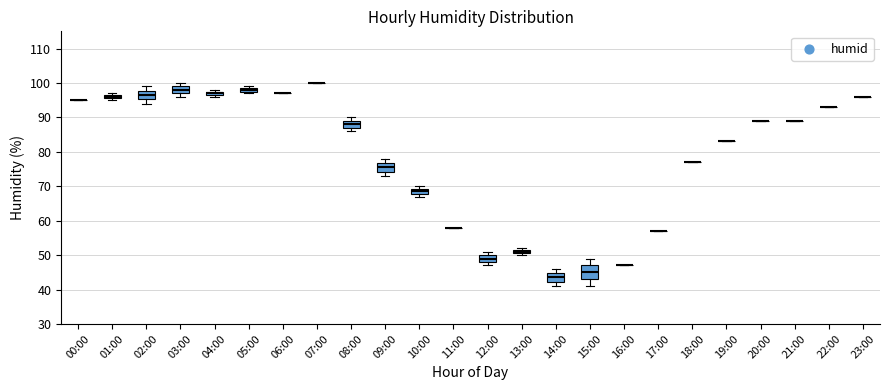

Which box is the tallest, from its lower edge to its upper edge?

15:00